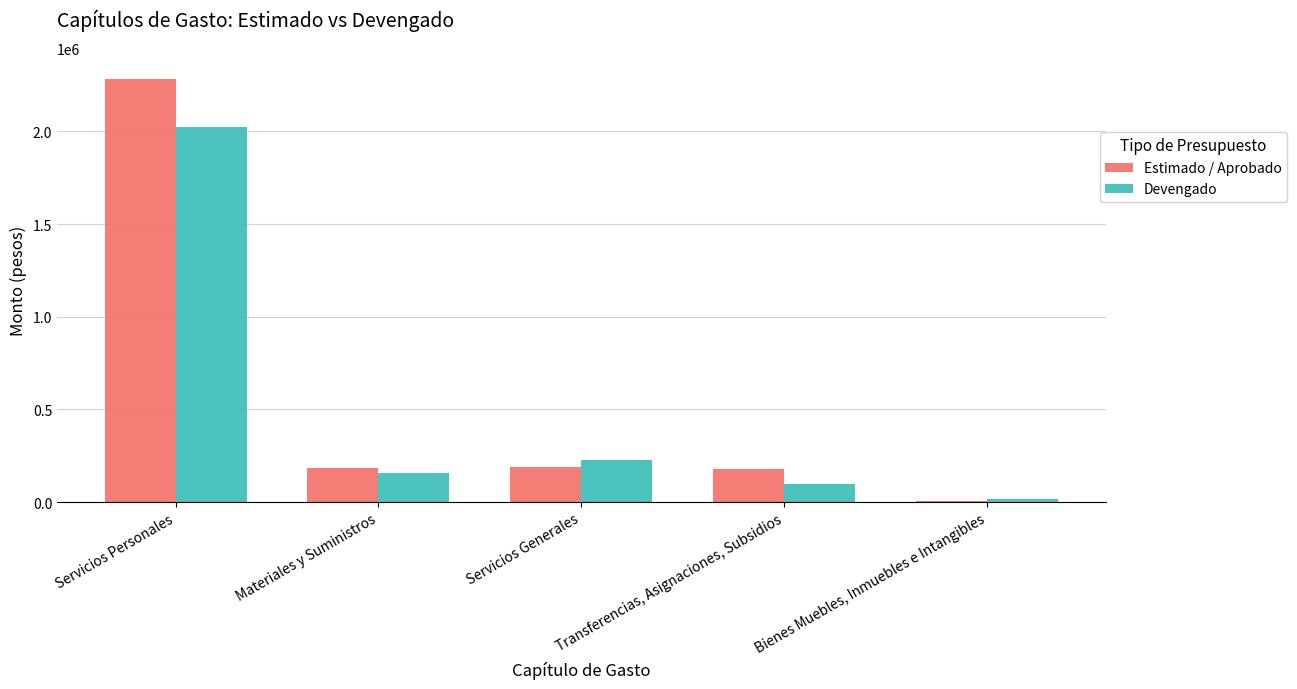

Is the value of Devengado at Transferencias, Asignaciones, Subsidios greater than the value of Estimado / Aprobado at Servicios Generales?

No